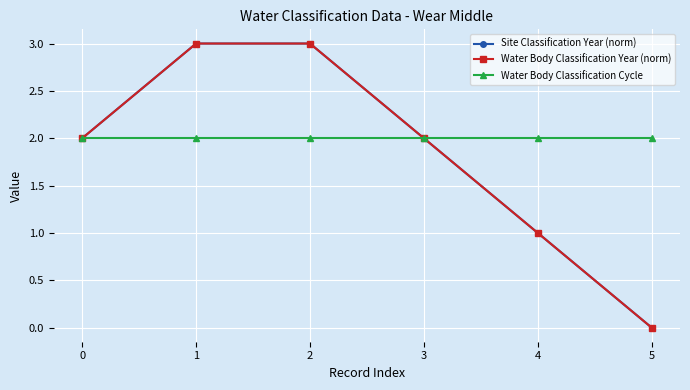

Is this an area chart (filled region under the line)?

No